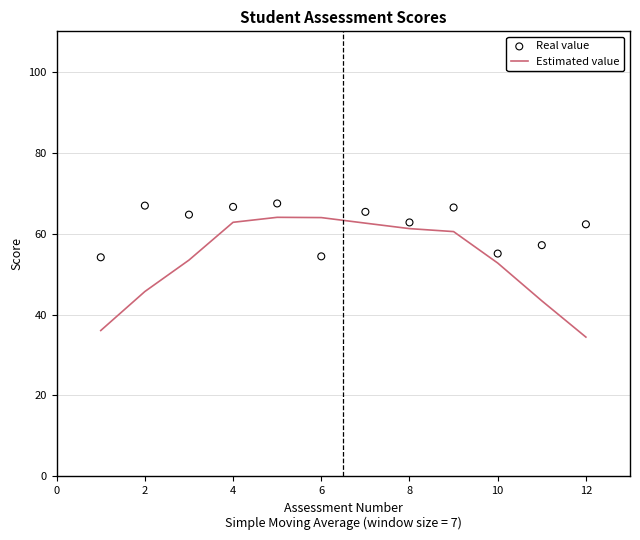

Which series reaches the maximum Y coordinate?

Real value